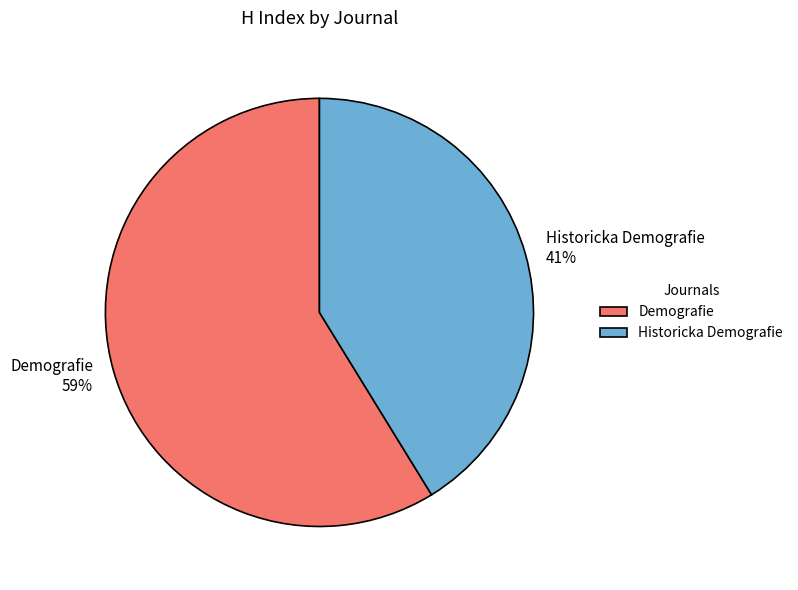

How many segments does this pie chart have?

2